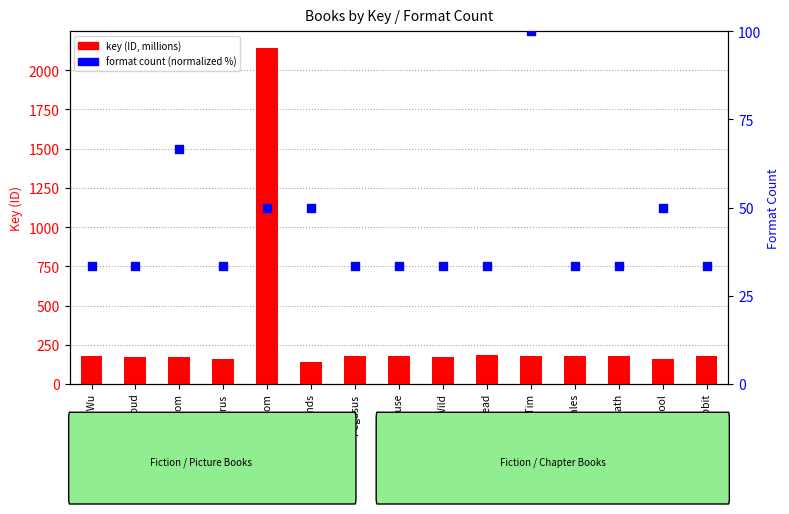

Is the value of format count (normalized) at Spy School greater than the value of key (millions) at Save Queendom?

No